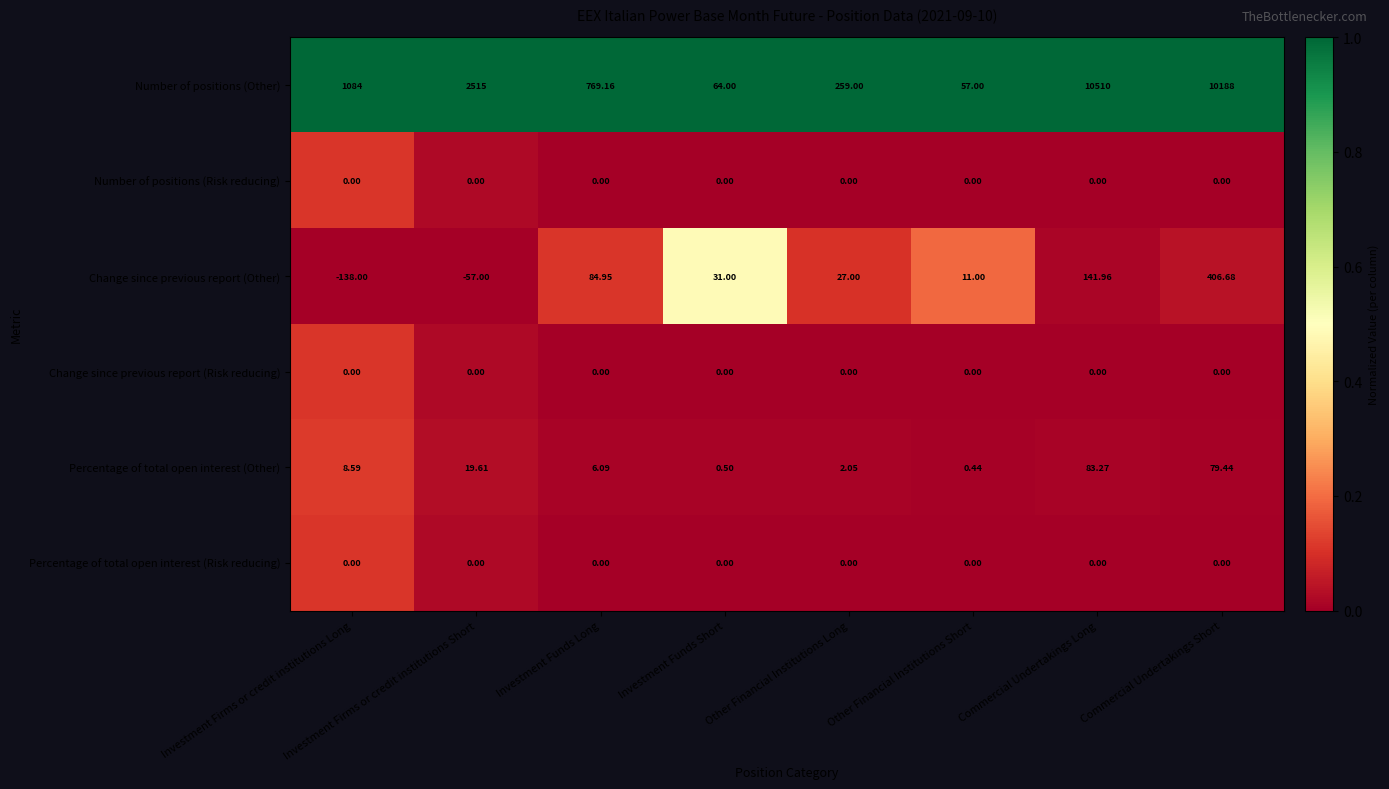

At which label does Number of positions (Other) reach its minimum?

Other Financial Institutions Short